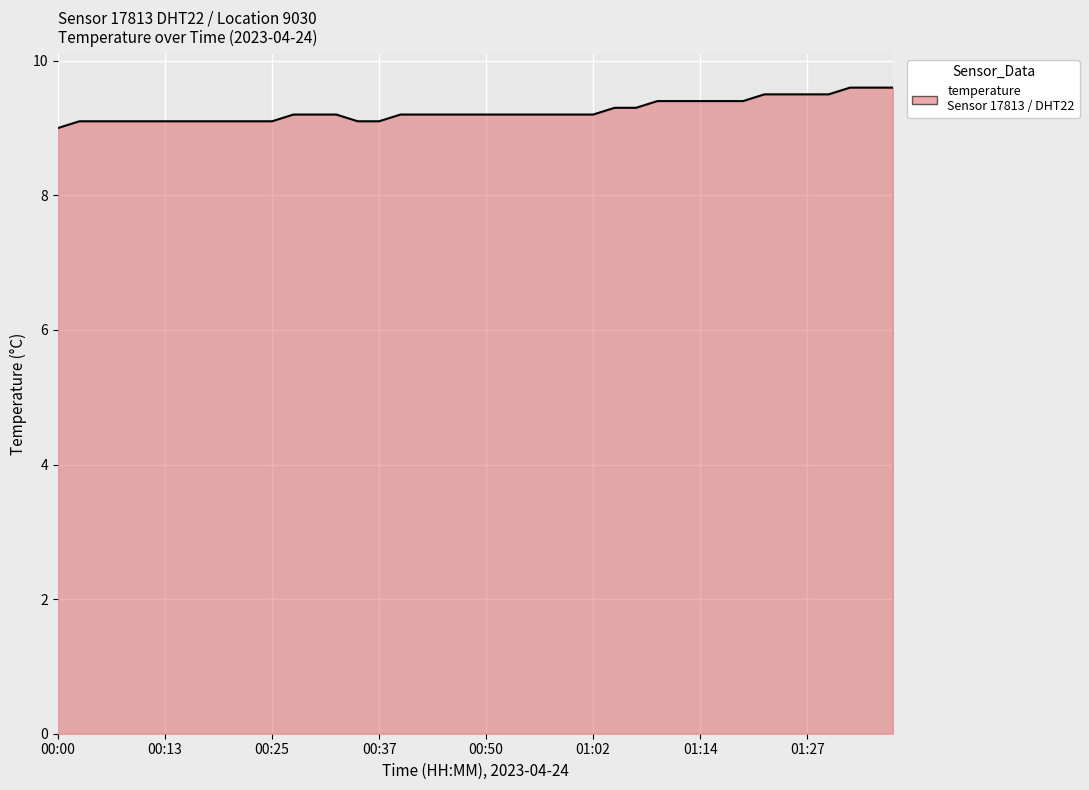

What is the difference between the maximum and minimum values?

0.6